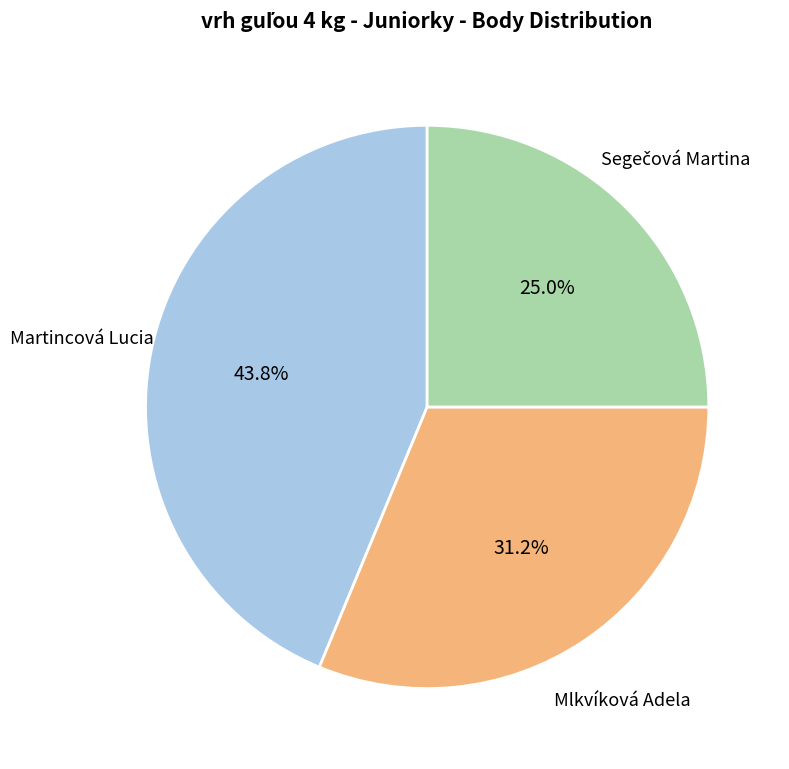

Which slice is the largest?

Martincová Lucia